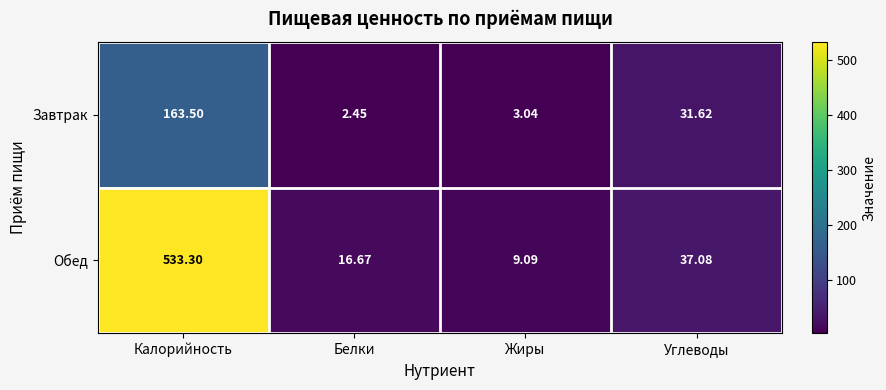

Which series has the largest range (max minus min)?

Обед